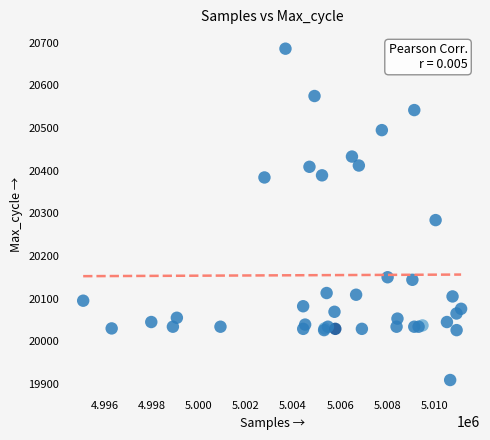

What Y value in the scatter plot is closest to 20297?

20284